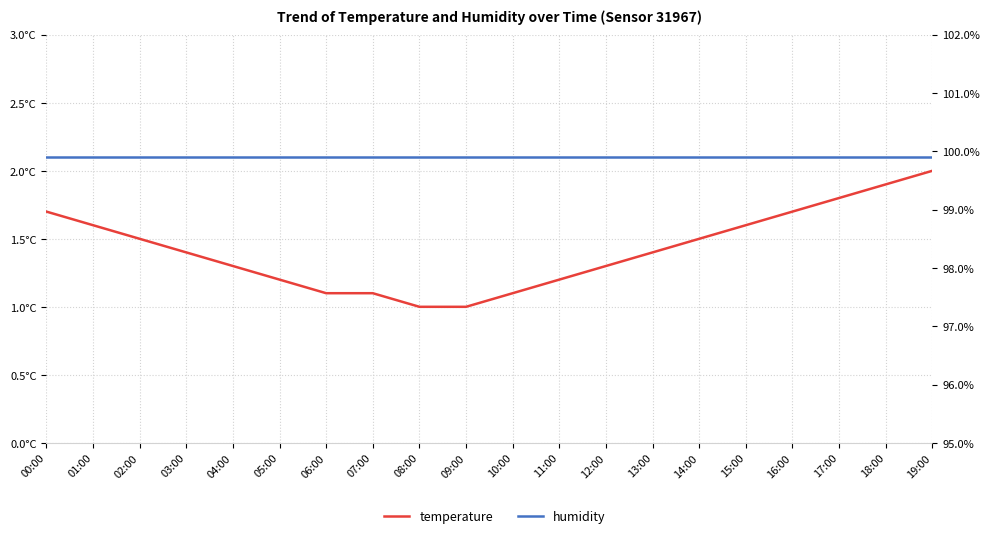

Rank the categories by humidity value from lowest to highest.

00:00, 01:00, 02:00, 03:00, 04:00, 05:00, 06:00, 07:00, 08:00, 09:00, 10:00, 11:00, 12:00, 13:00, 14:00, 15:00, 16:00, 17:00, 18:00, 19:00